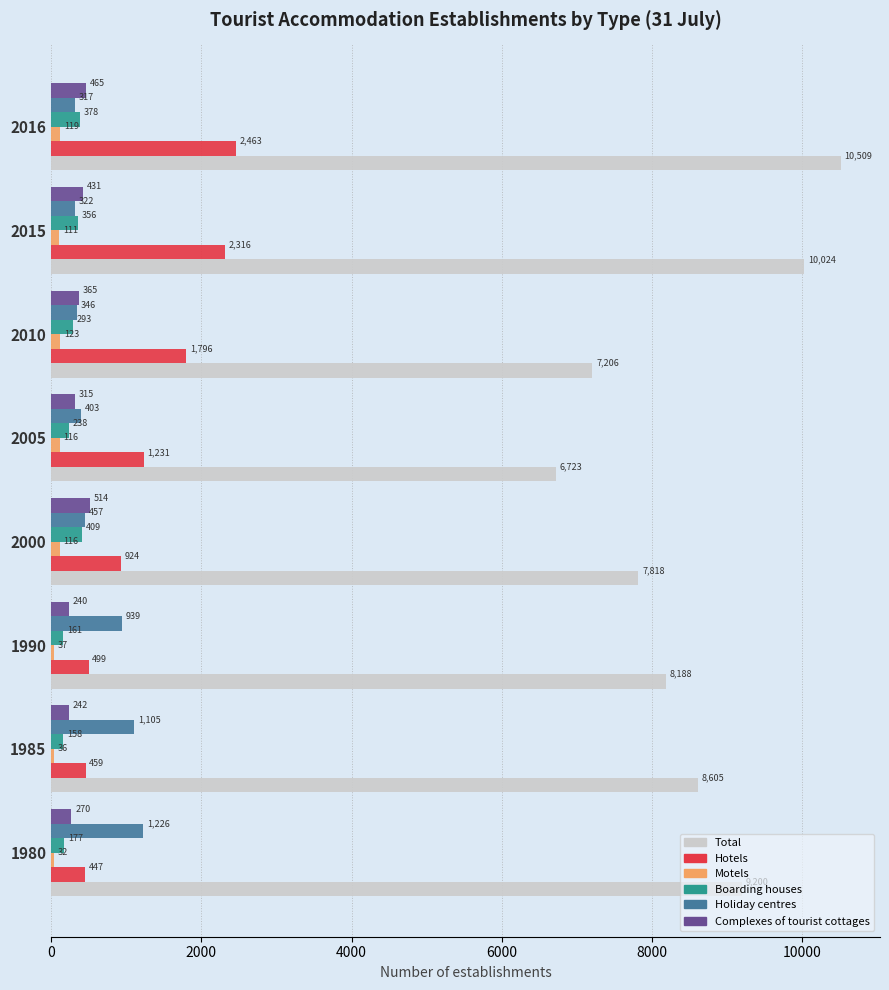

Which category has the highest value in the Hotels series?

2016